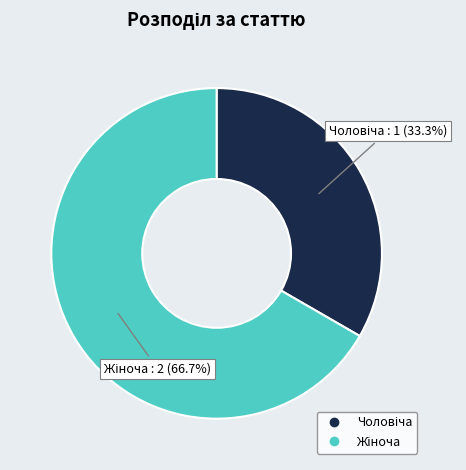

Is there any slice that represents more than half of the pie?

Yes